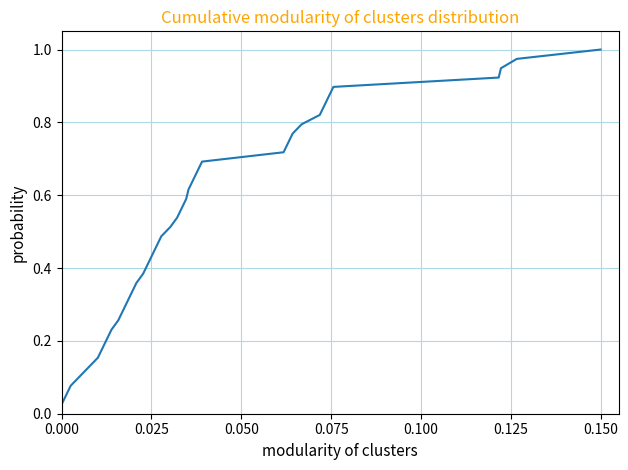

What is the value of the 22nd point from the left?

0.5